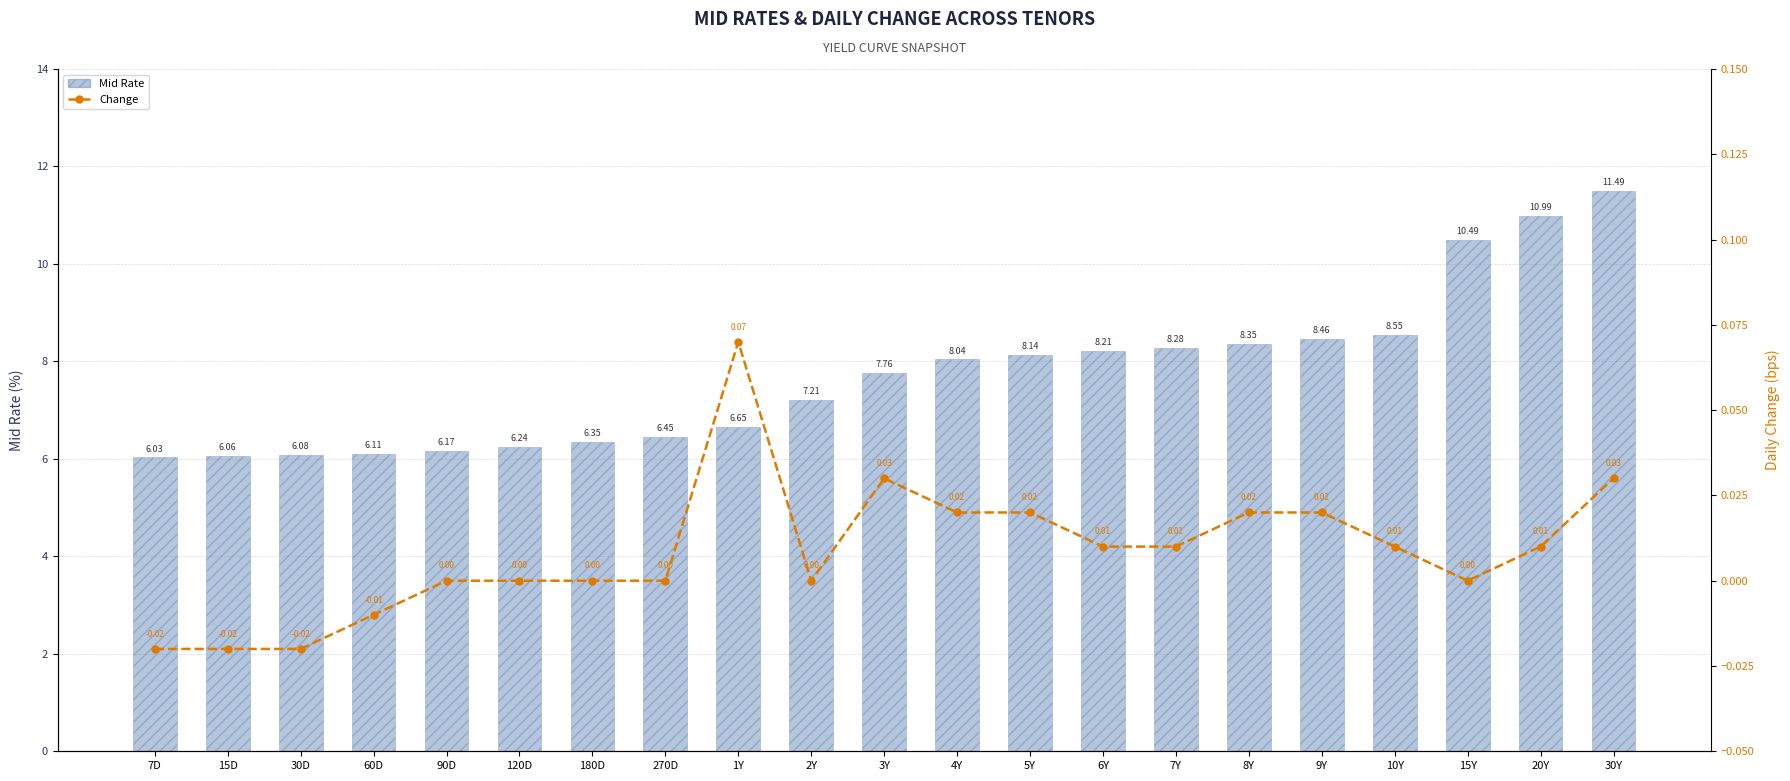

Rank the series by their maximum value, from lowest to highest.

Change, Mid Rate